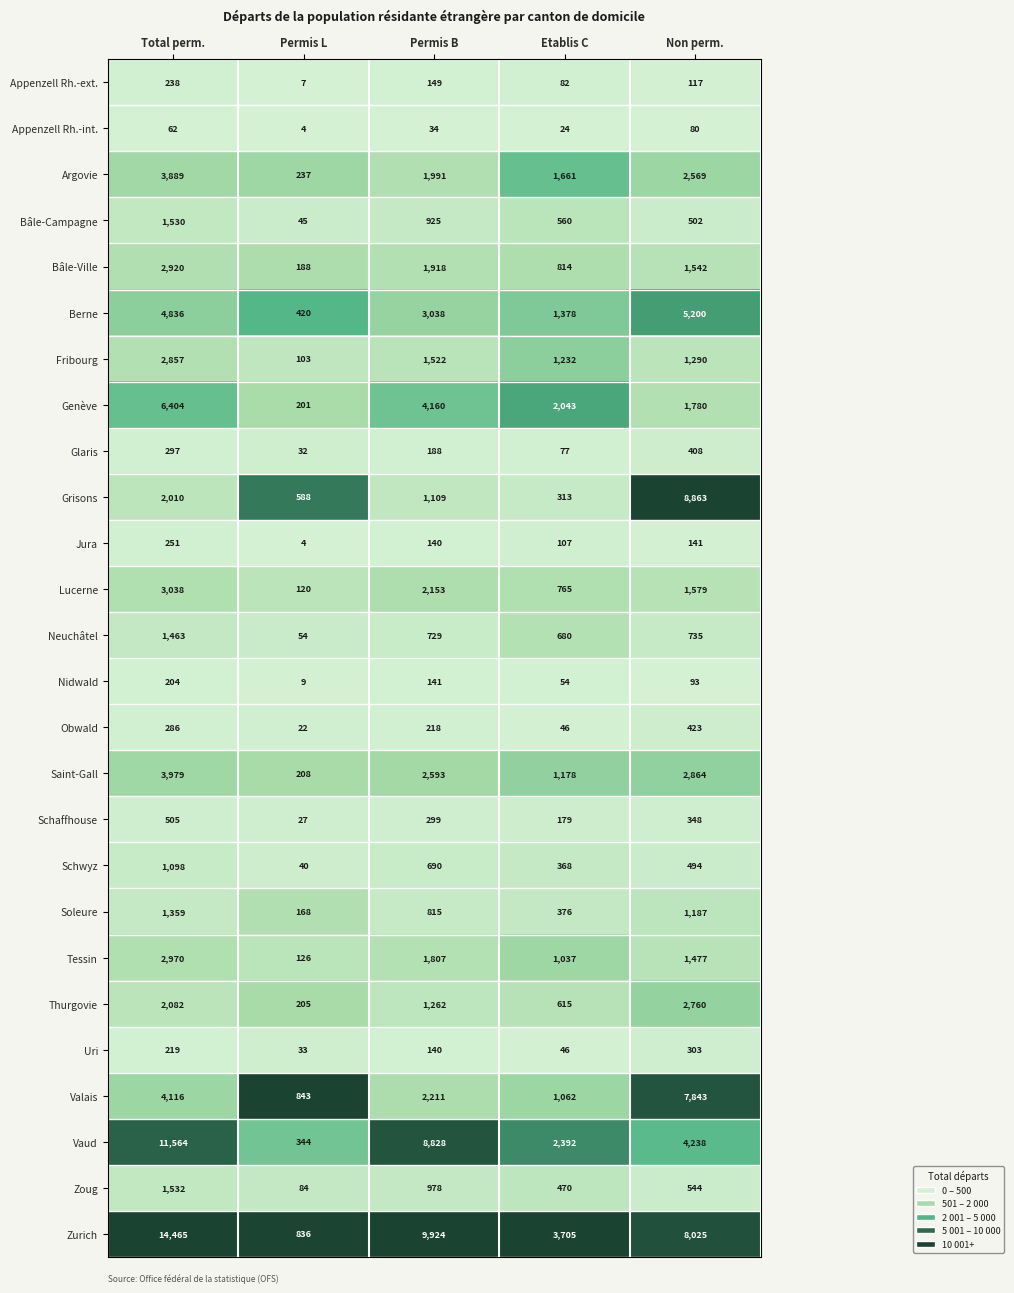

Which series has the largest range (max minus min)?

Zurich